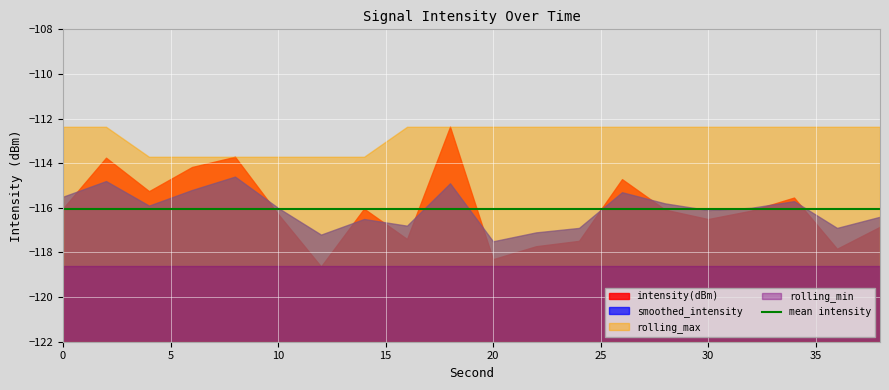

At which category does smoothed_intensity reach its first local valley?

4